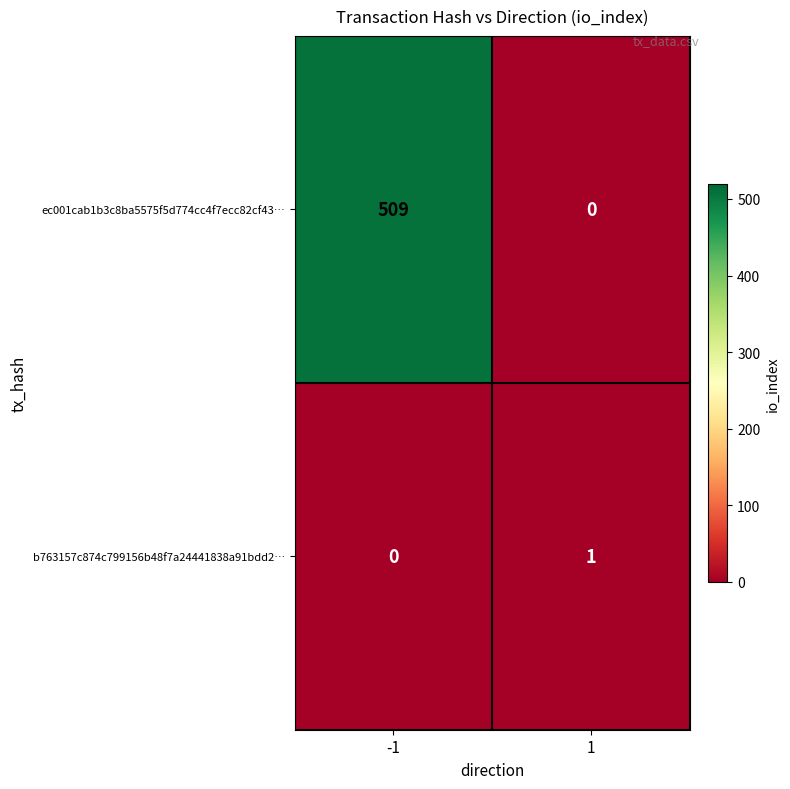

How many categories are shown in the chart?

2